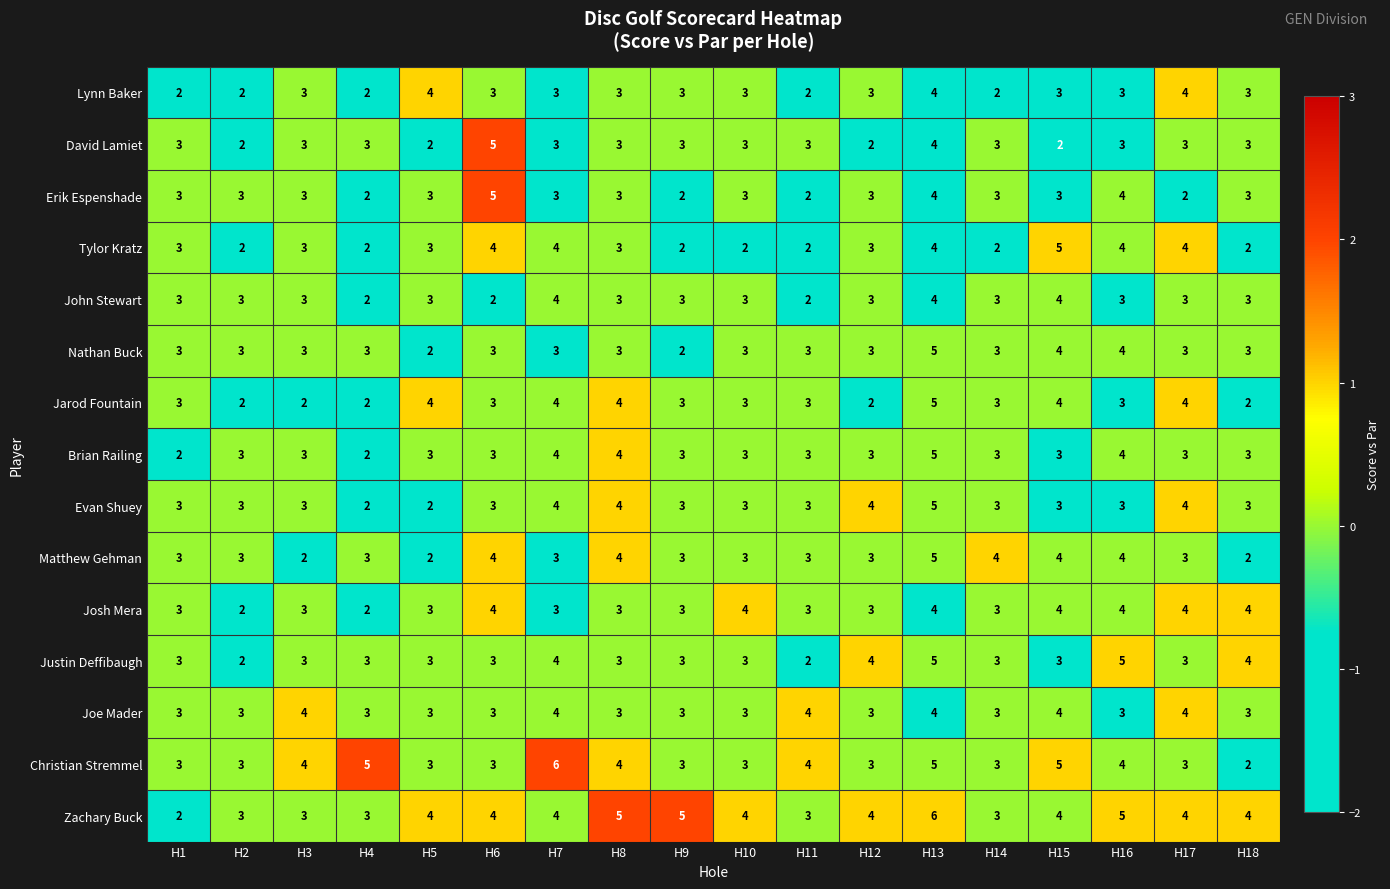

How many Justin Deffibaugh values are between 3 and 4?

14